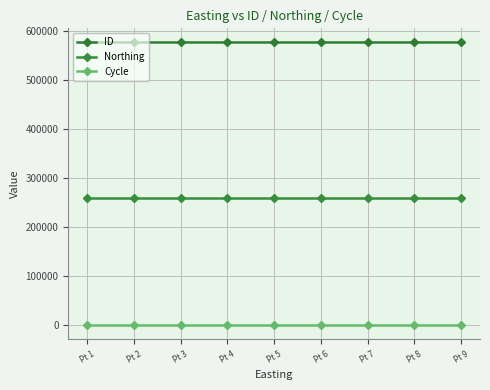

In ID, how many points are lower than both neighbors (excluding endpoints)?

1